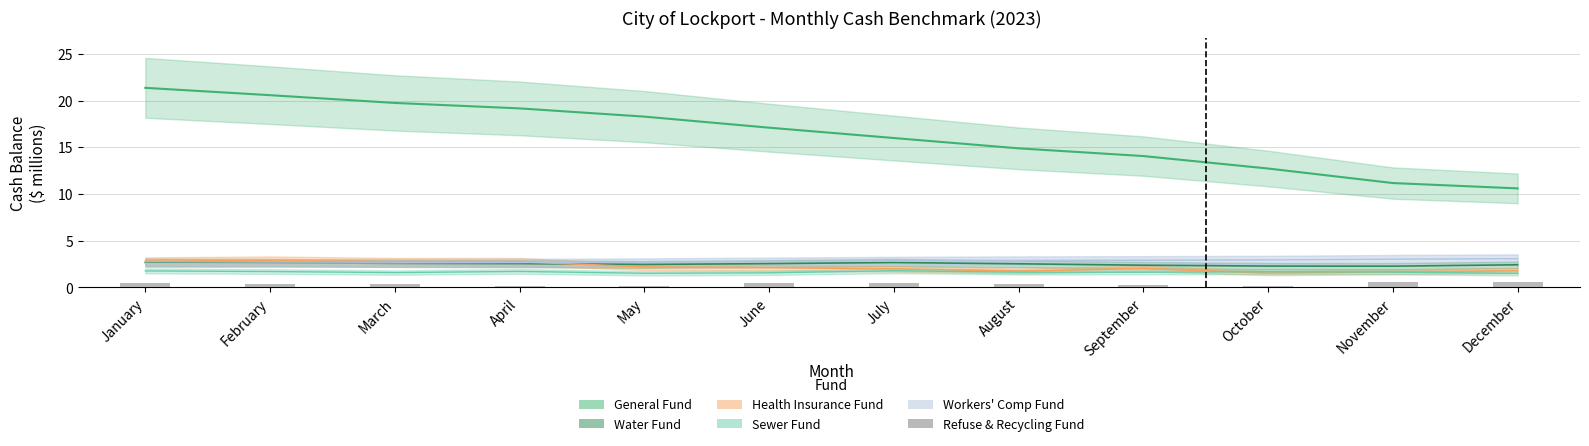

Is it true that the value at April is 0.2?

True